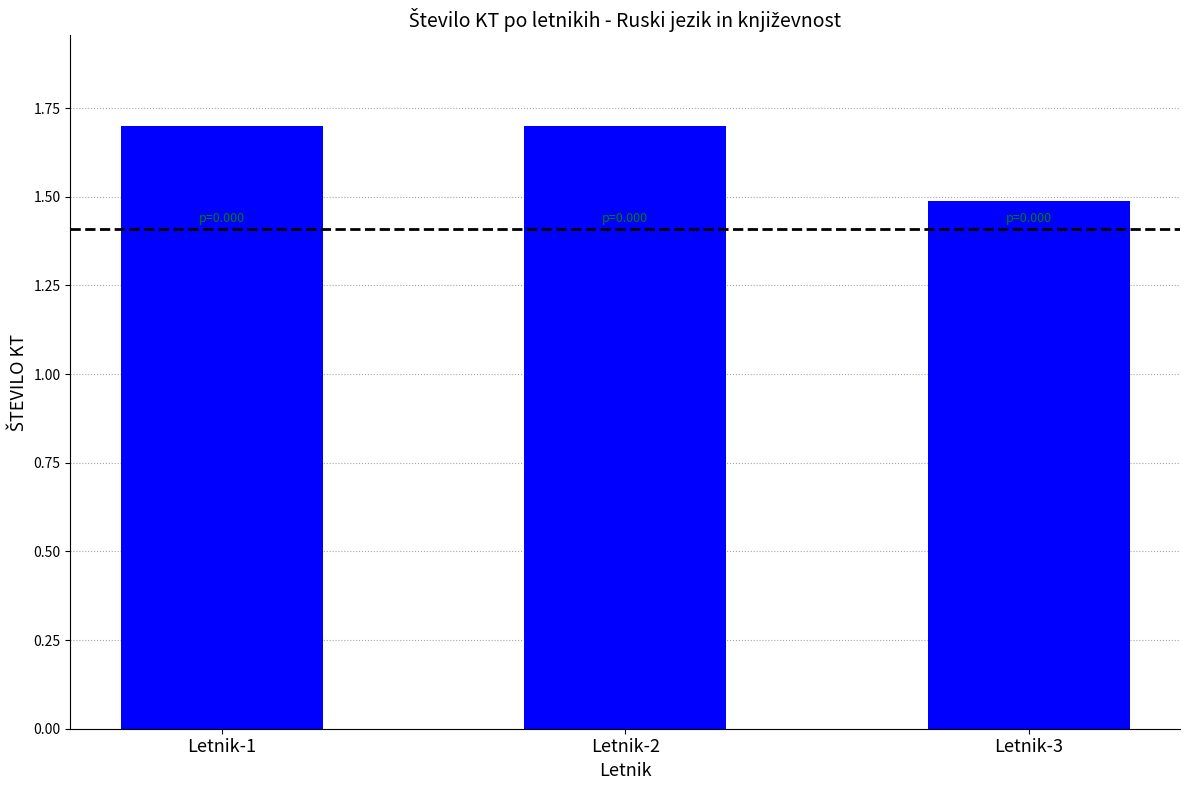

At which label is the value closest to 1?

Letnik-3